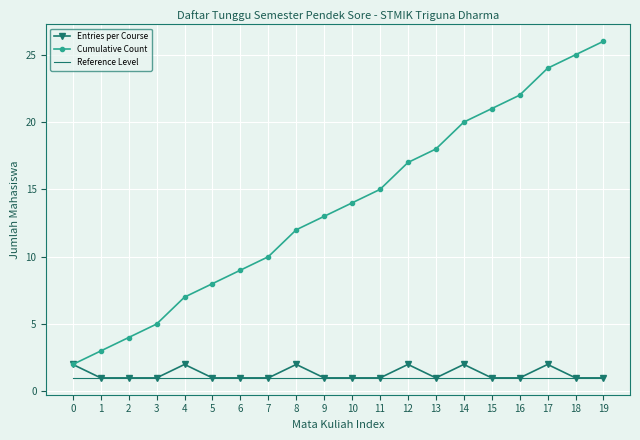

Which series changed the most between 2 and 14?

Cumulative Count